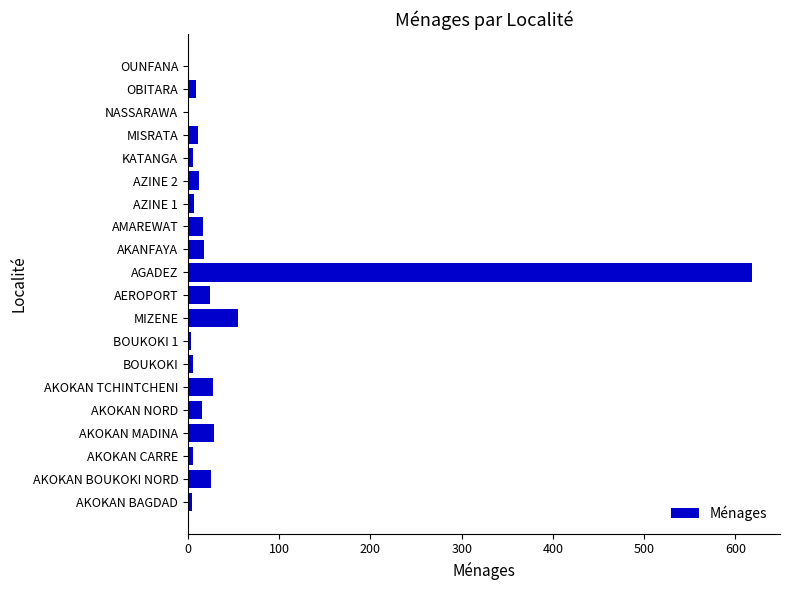

The chart shows a value of 618 at AGADEZ. True or false?

True